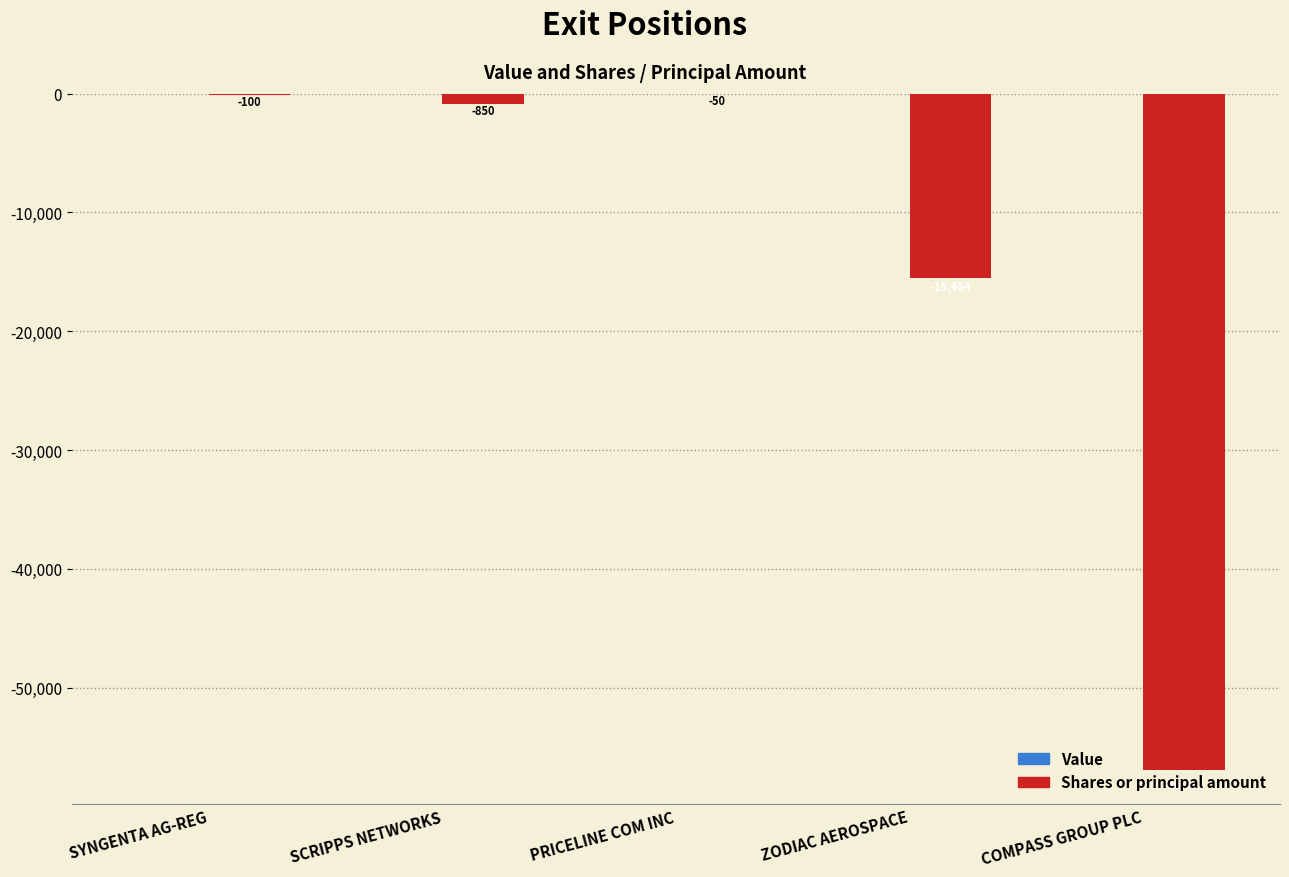

The chart shows a value of -11956 at COMPASS GROUP PLC. True or false?

False